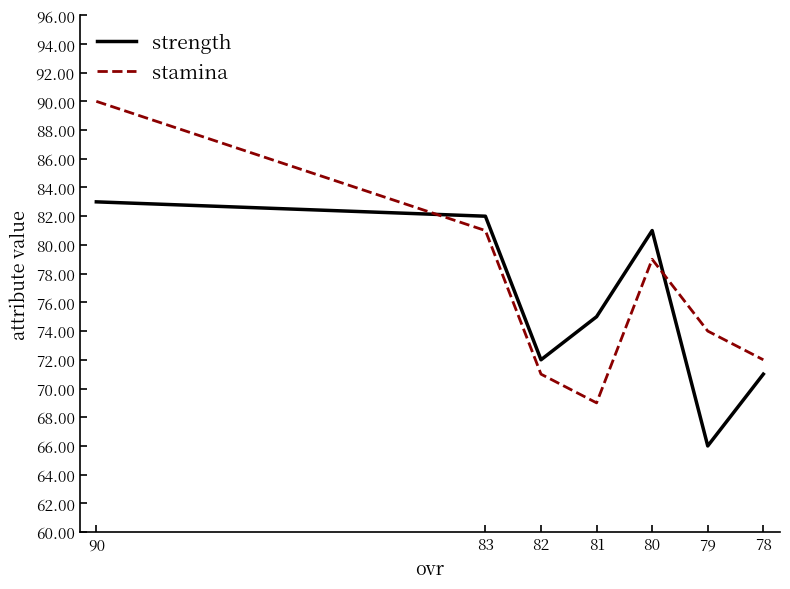

After their last crossing, which series has the higher values: stamina or strength?

stamina